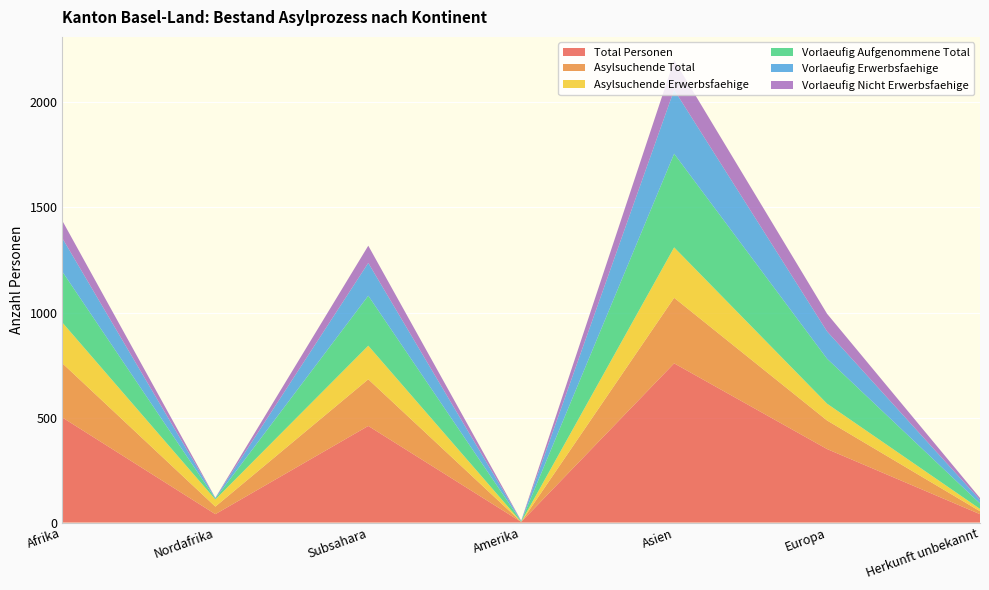

Reading left to right, transcribe all the data shown in this chart.

Total Personen: Afrika=500	Nordafrika=40	Subsahara=460	Amerika=3	Asien=758	Europa=350	Herkunft unbekannt=40
Asylsuchende Total: Afrika=258	Nordafrika=36	Subsahara=222	Amerika=0	Asien=312	Europa=136	Herkunft unbekannt=14
Asylsuchende Erwerbsfaehige: Afrika=194	Nordafrika=34	Subsahara=160	Amerika=0	Asien=240	Europa=80	Herkunft unbekannt=11
Vorlaeufig Aufgenommene Total: Afrika=242	Nordafrika=4	Subsahara=238	Amerika=3	Asien=446	Europa=214	Herkunft unbekannt=26
Vorlaeufig Erwerbsfaehige: Afrika=159	Nordafrika=3	Subsahara=156	Amerika=2	Asien=304	Europa=130	Herkunft unbekannt=17
Vorlaeufig Nicht Erwerbsfaehige: Afrika=83	Nordafrika=1	Subsahara=82	Amerika=1	Asien=142	Europa=84	Herkunft unbekannt=9